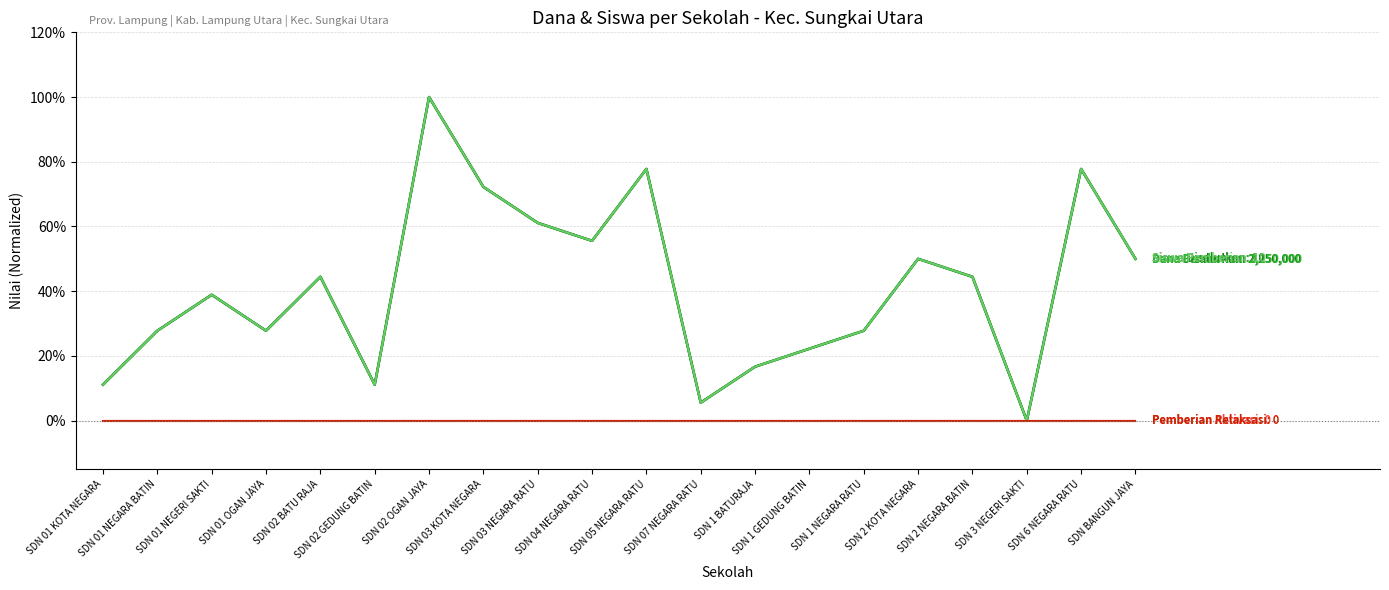

The value of Siswa Disalurkan at SDN 05 NEGARA RATU is 0.3. True or false?

False